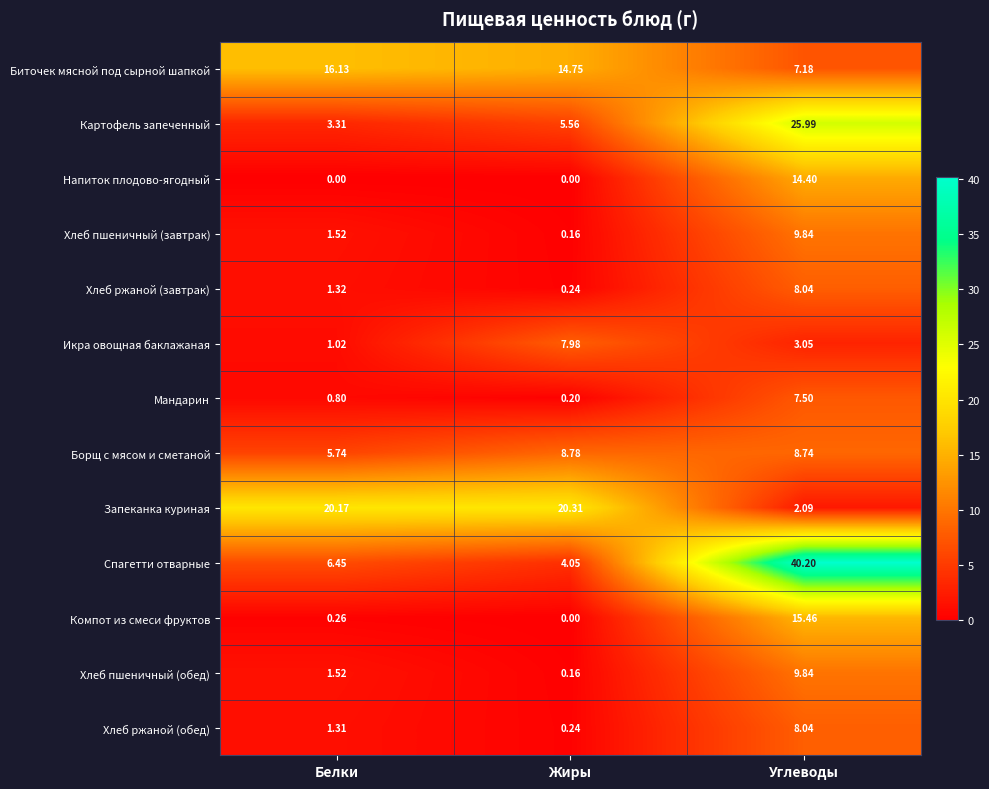

Rank the categories by Хлеб ржаной (обед) value from lowest to highest.

Жиры, Белки, Углеводы